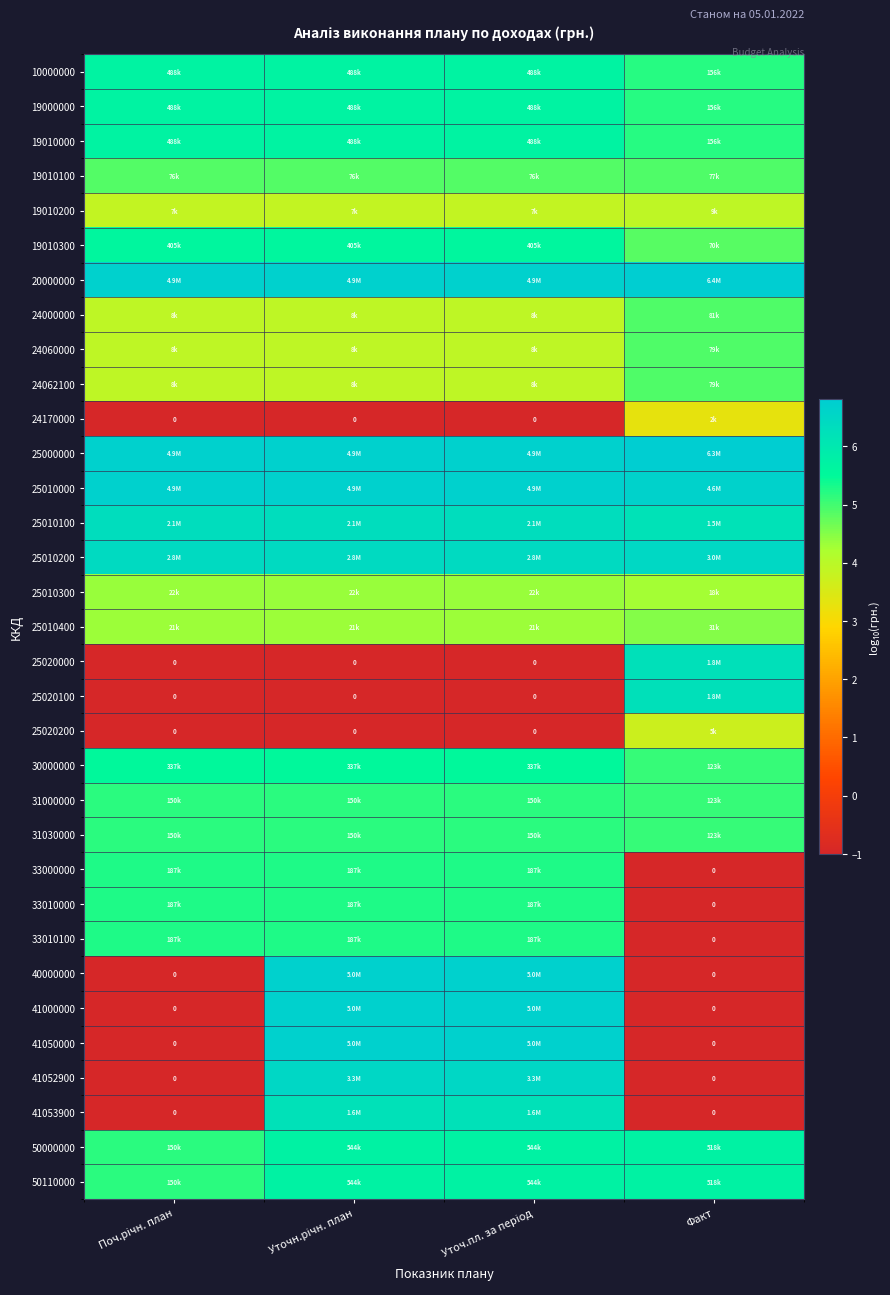

At which label does 41000000 first exceed 6?

Уточн.річн. план